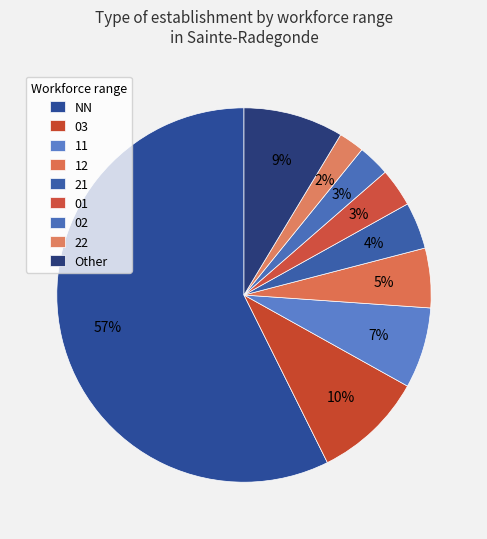

How many slices are in this pie chart?

9